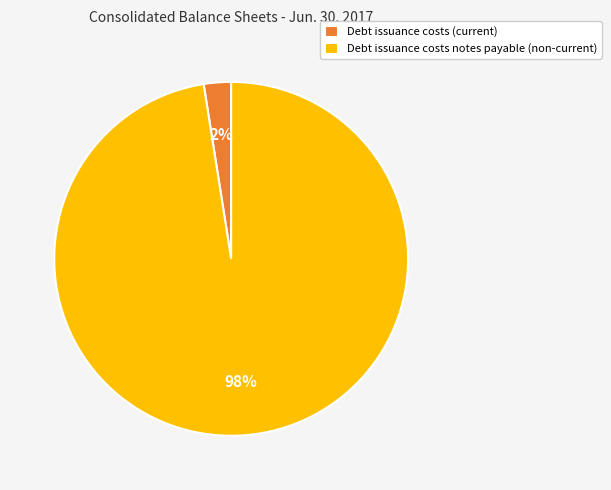

To the nearest percent, what is the average slice percentage?

50%